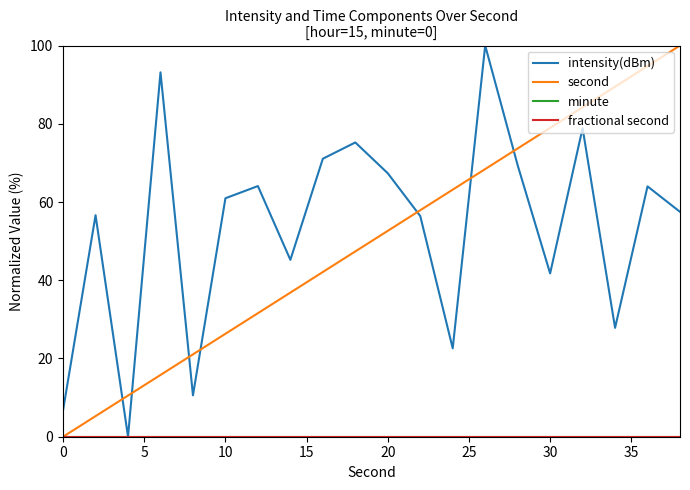

Does the chart display data point markers on the line(s)?

No